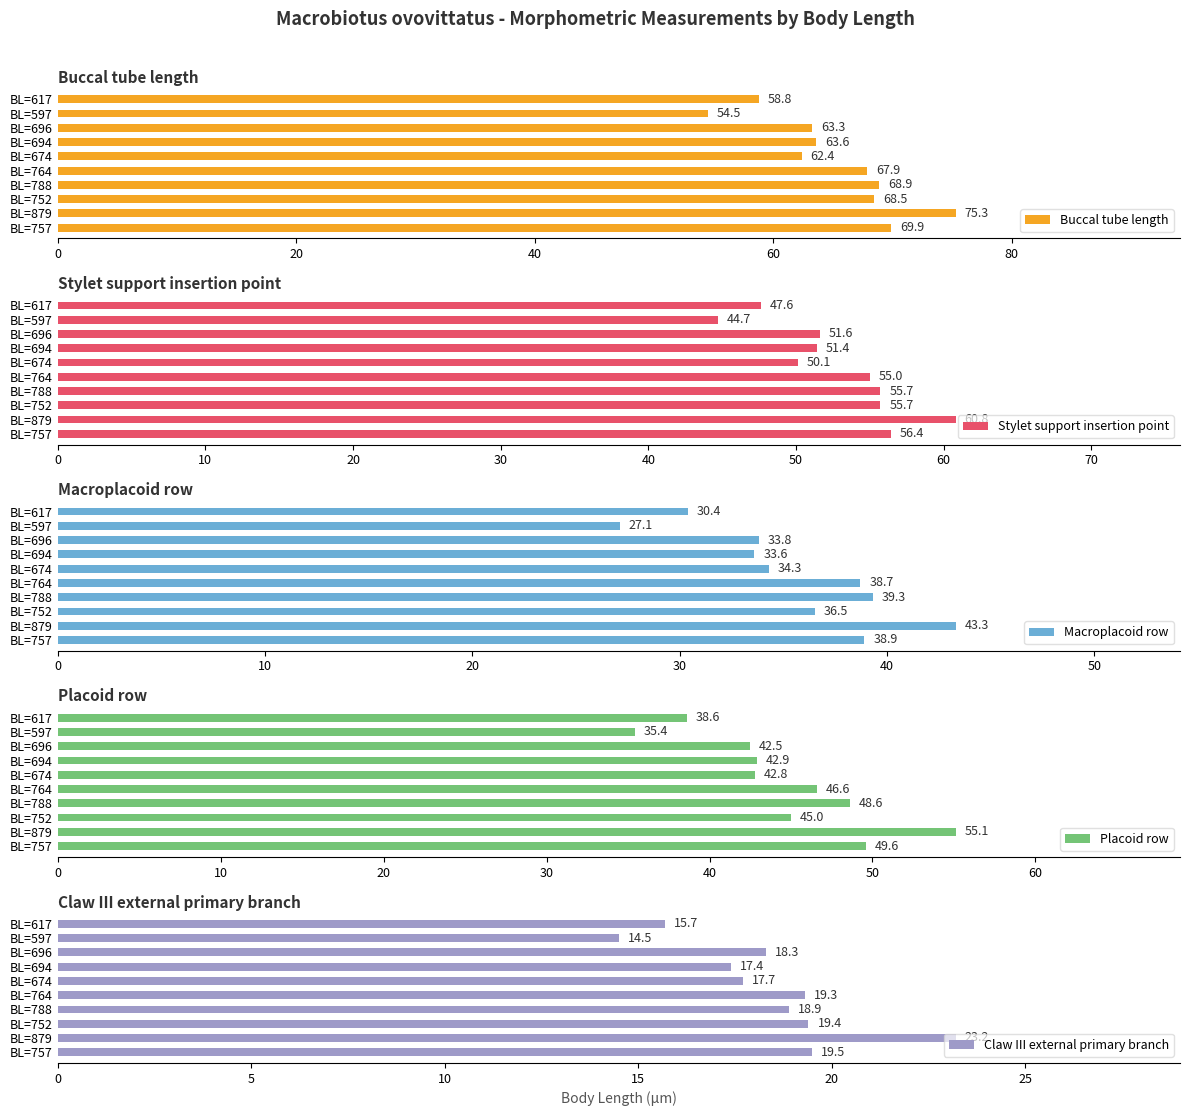

What is the average value of the Buccal tube length series?

65.3